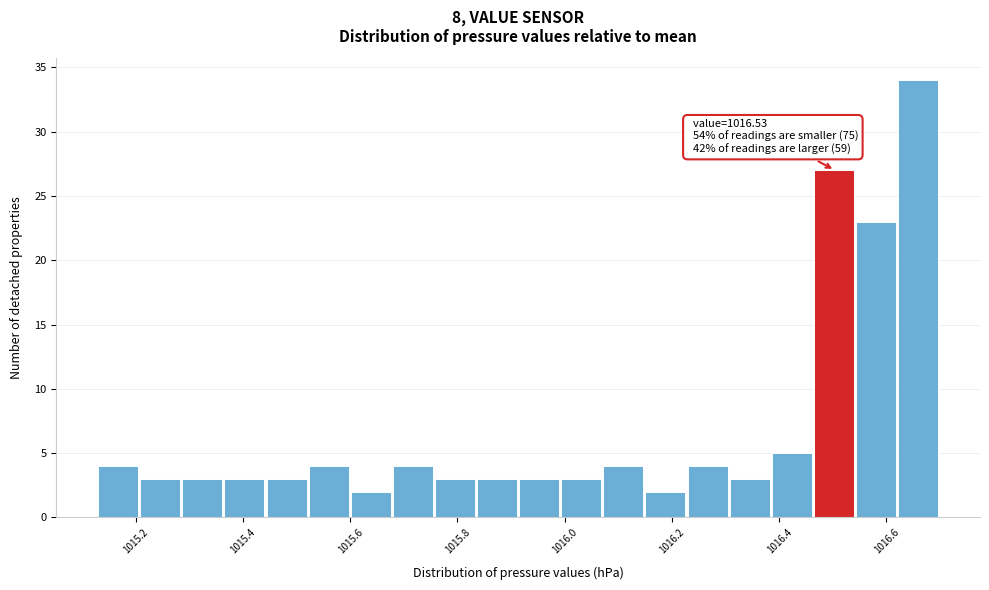

Read against the x-axis, roughly where is the centre of the tallest bar?

1016.66